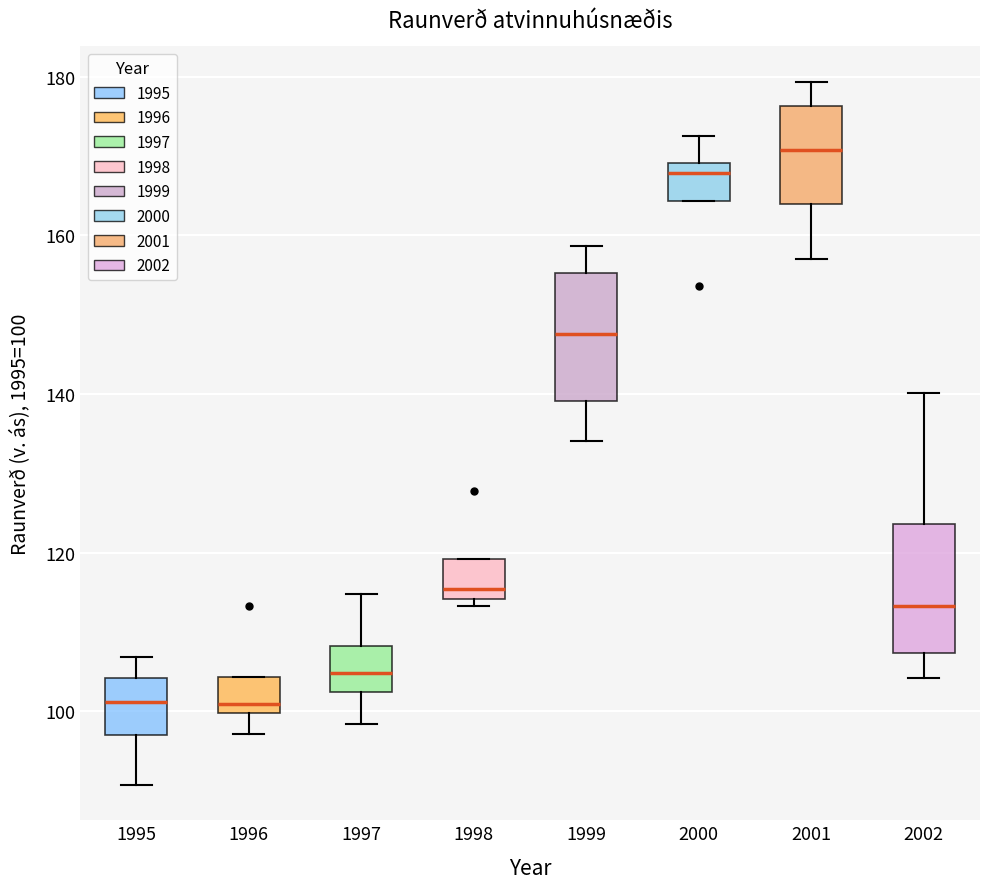

Reading left to right, transcribe this box plot: for each box, give where its median line is, the range the box spans, and where its two whiskers end, as read against the y-axis. The values are not printed on the chart, so give them approximately, as read against the axis.

1995: median 102, box 98 to 104, whiskers 90 to 106
1996: median 100 (just above the box's lower edge), box 100 to 104, whiskers 98 to 104
1997: median 104, box 102 to 108, whiskers 98 to 114
1998: median 116, box 114 to 120, whiskers 114 (just below the box's lower edge) to 120
1999: median 148, box 140 to 156, whiskers 134 to 158
2000: median 168, box 164 to 170, whiskers 164 to 172
2001: median 170, box 164 to 176, whiskers 158 to 180
2002: median 114, box 108 to 124, whiskers 104 to 140